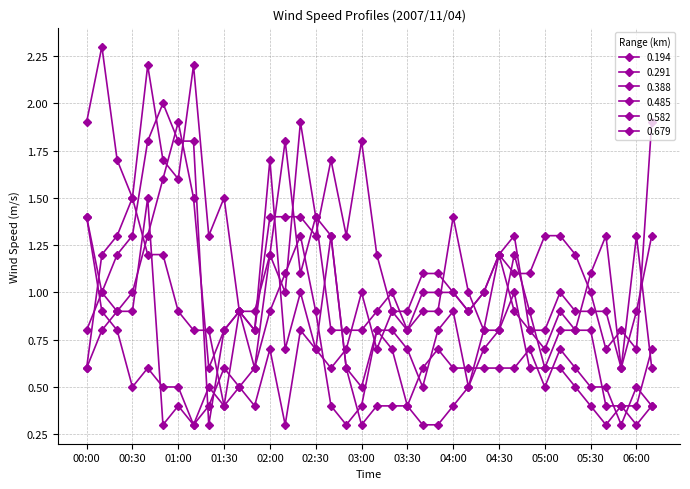

Count the number of categories in the chart.

38